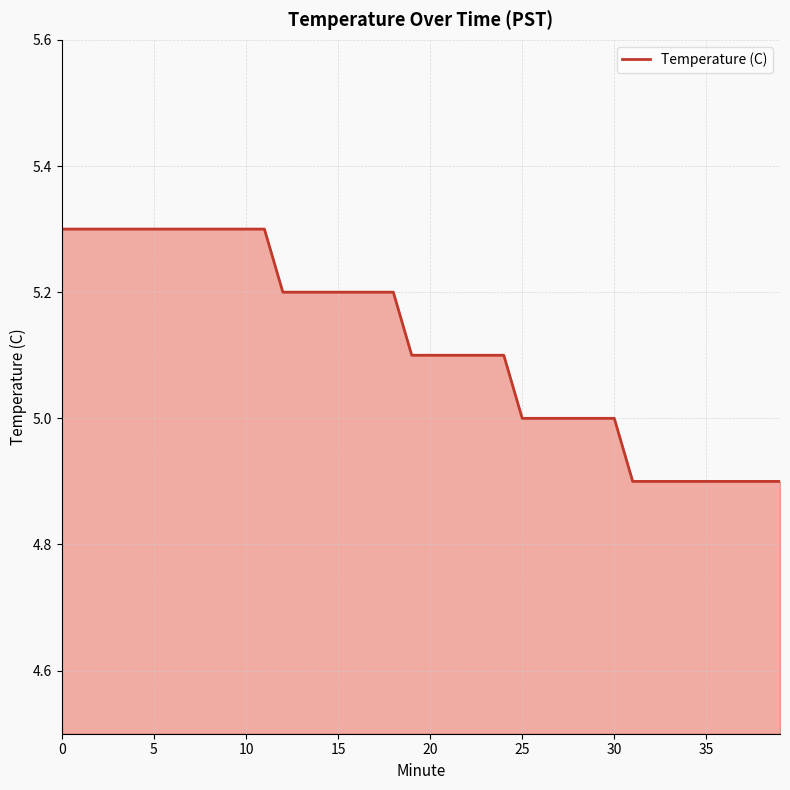

What is the sum of all values?

204.7